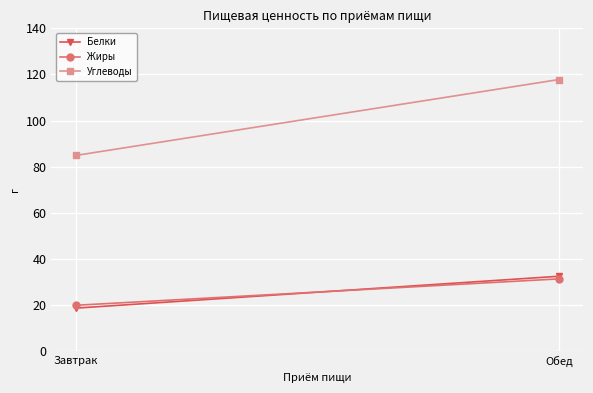

What is the label of the 2nd point from the right?

Завтрак